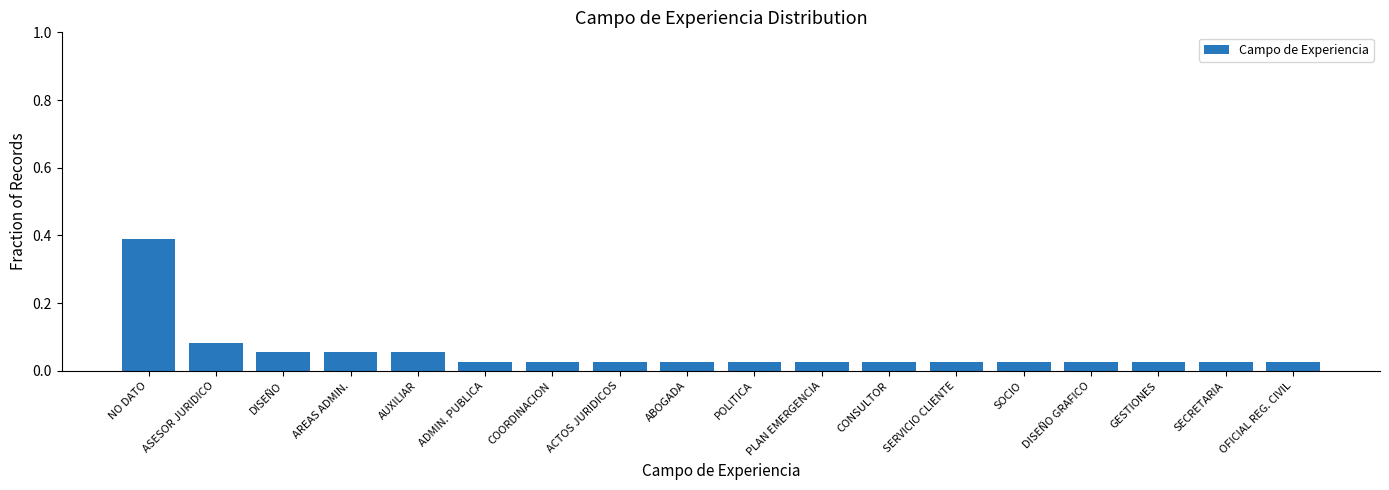

The chart shows a value of 0.0 at ASESOR JURIDICO. True or false?

False